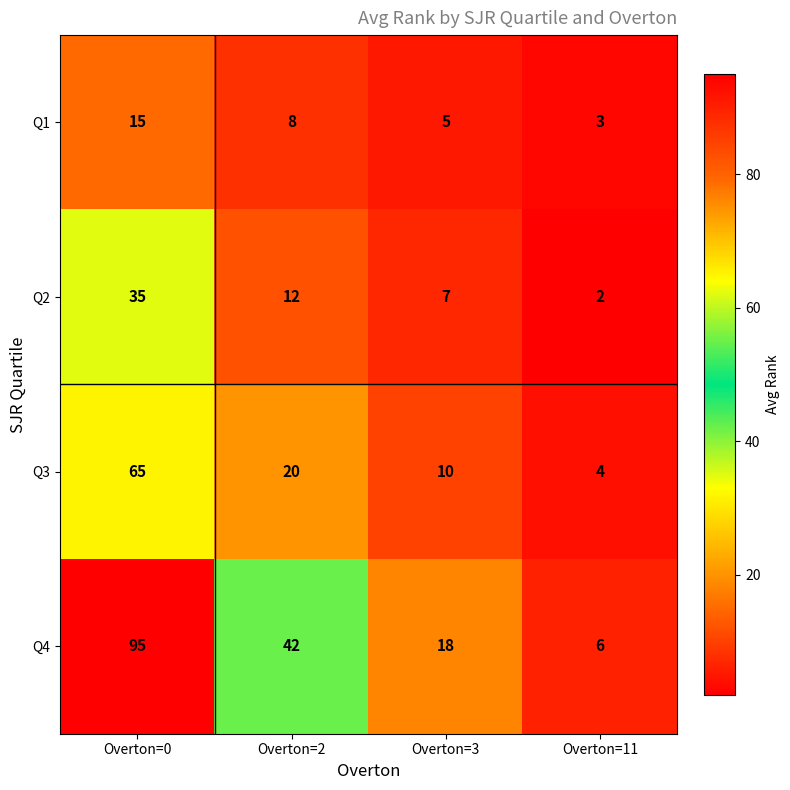

Reading left to right, what are all the values shown in this chart?

Q1: Overton=0=15	Overton=2=8	Overton=3=5	Overton=11=3
Q2: Overton=0=35	Overton=2=12	Overton=3=7	Overton=11=2
Q3: Overton=0=65	Overton=2=20	Overton=3=10	Overton=11=4
Q4: Overton=0=95	Overton=2=42	Overton=3=18	Overton=11=6